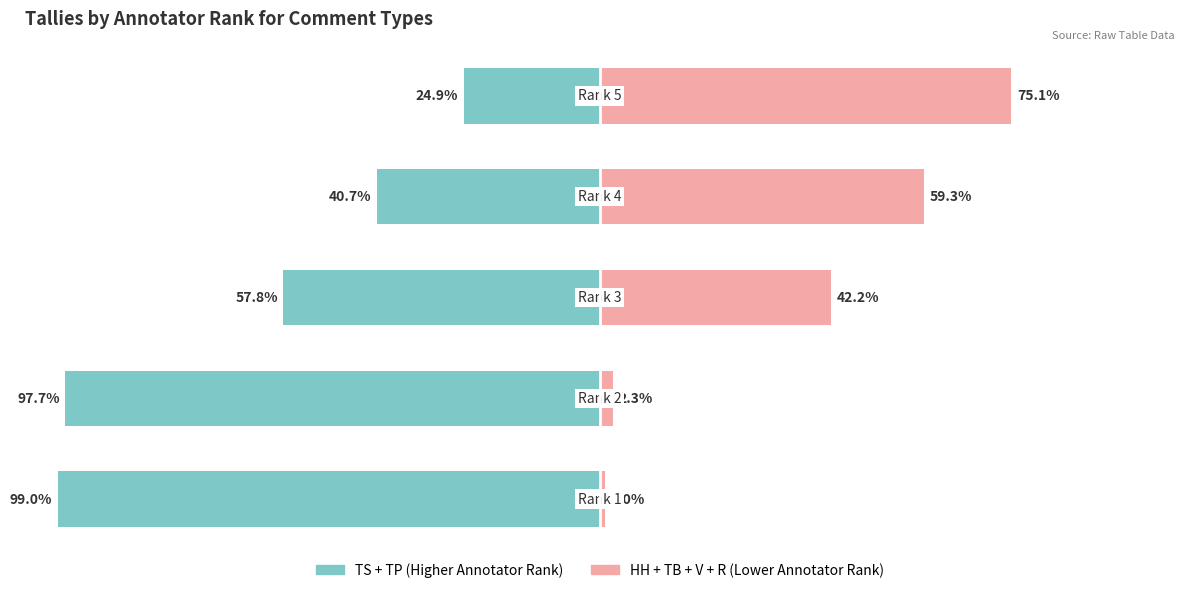

Reading left to right, what are all the values shown in this chart?

TS + TP (High Rank): -99.0	-97.7	-57.8	-40.7	-24.9
HH + TB + V + R (Low Rank): 1.0	2.3	42.2	59.3	75.1